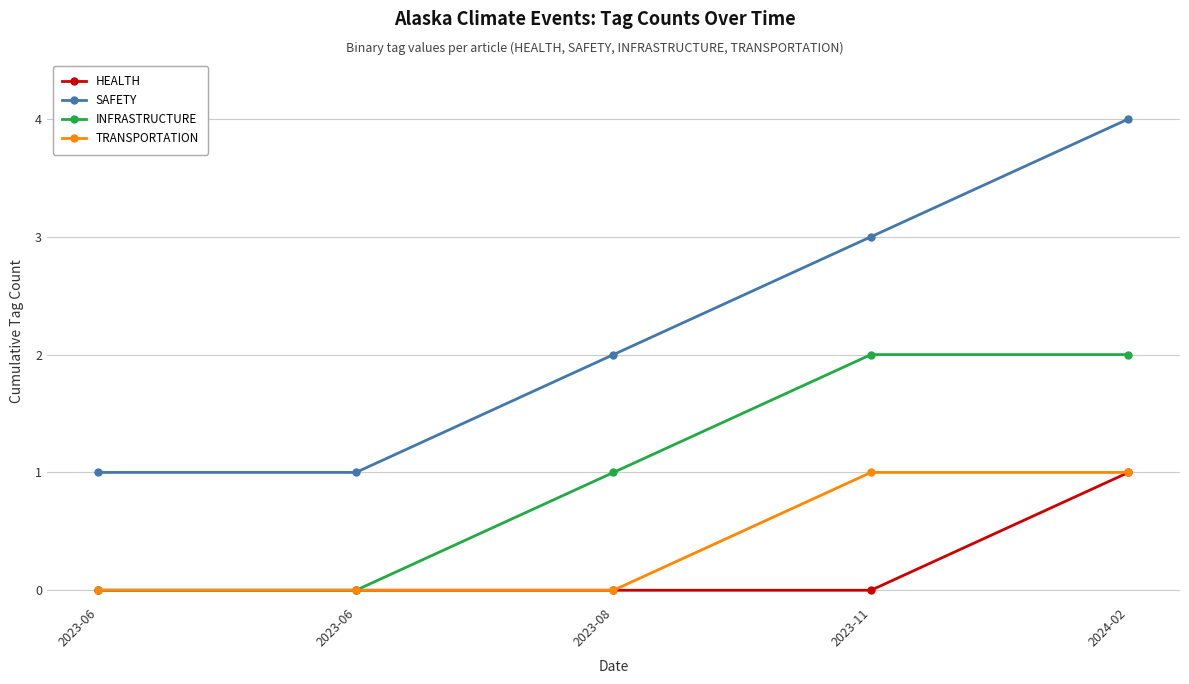

Which label corresponds to the largest value in the chart?

2024-02